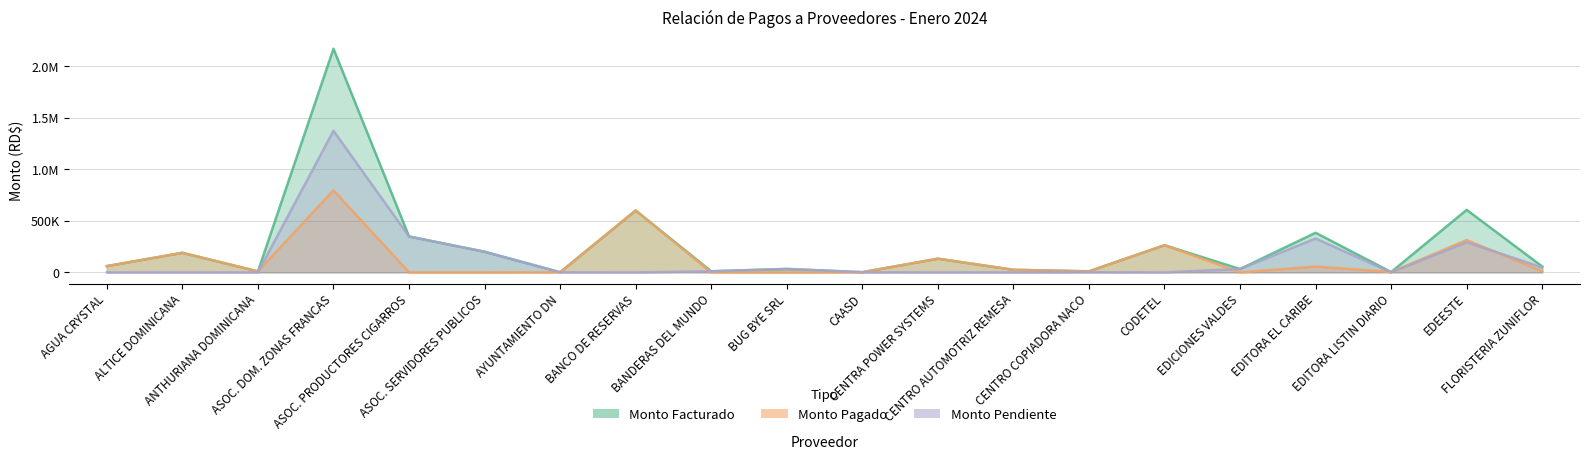

What are all the series names shown in the legend?

Monto Facturado, Monto Pagado, Monto Pendiente